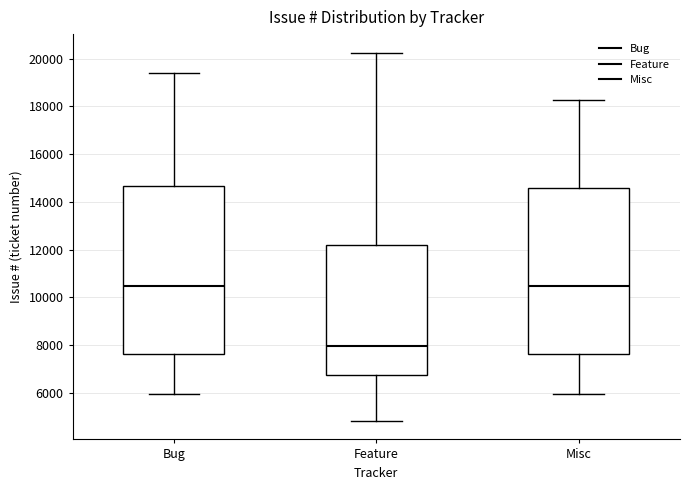

Where is the lower edge of the box for Misc on the y-axis? The values are not printed on the chart, so give them approximately, as read against the axis.

7600